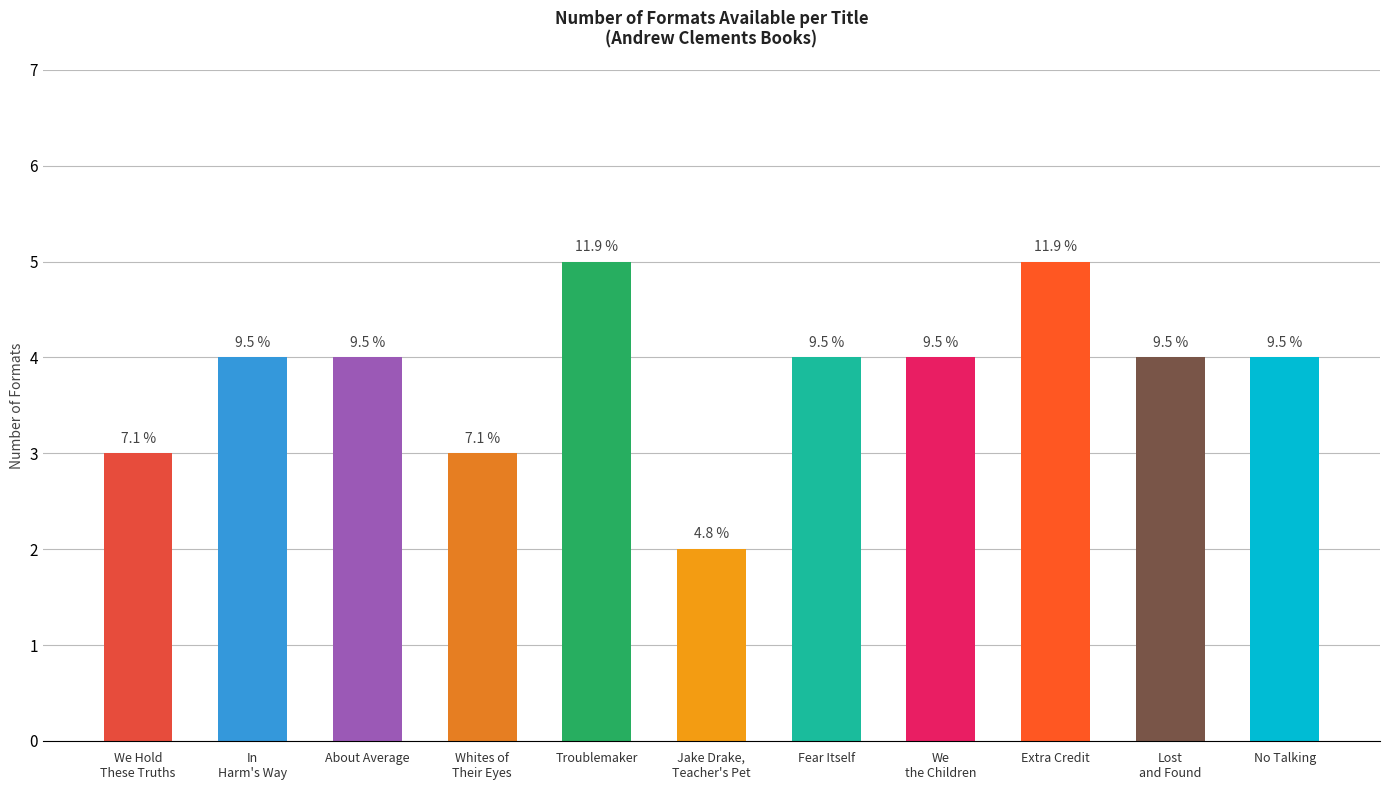

Rank the categories by value from lowest to highest.

Jake Drake,
Teacher's Pet, We Hold
These Truths, Whites of
Their Eyes, In
Harm's Way, About Average, Fear Itself, We
the Children, Lost
and Found, No Talking, Troublemaker, Extra Credit